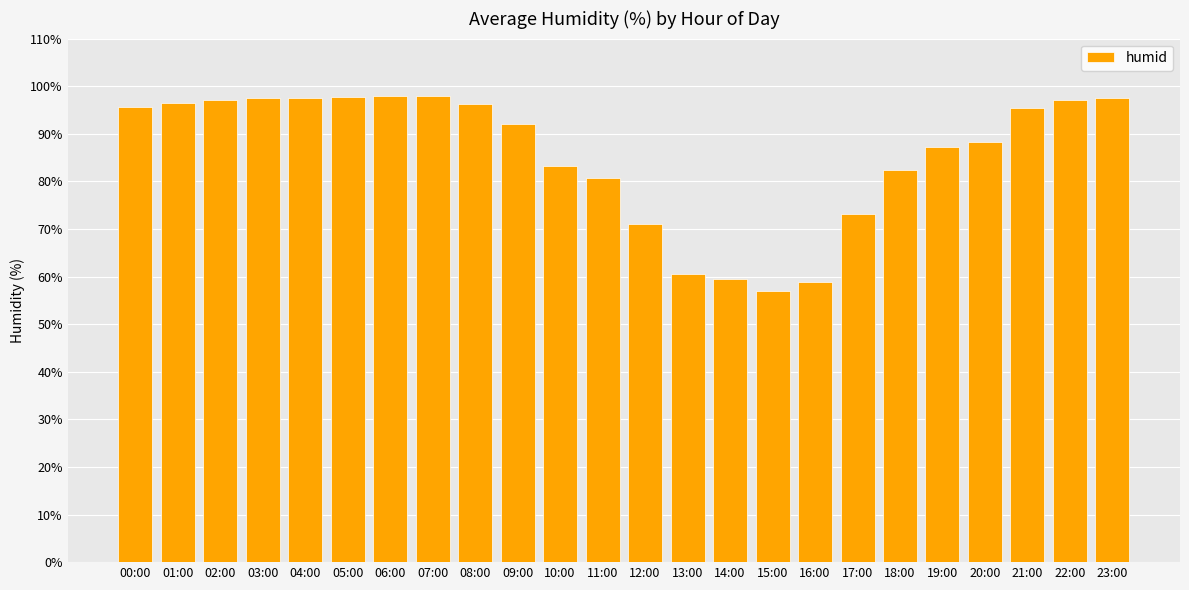

What position from the left is 10:00?

11